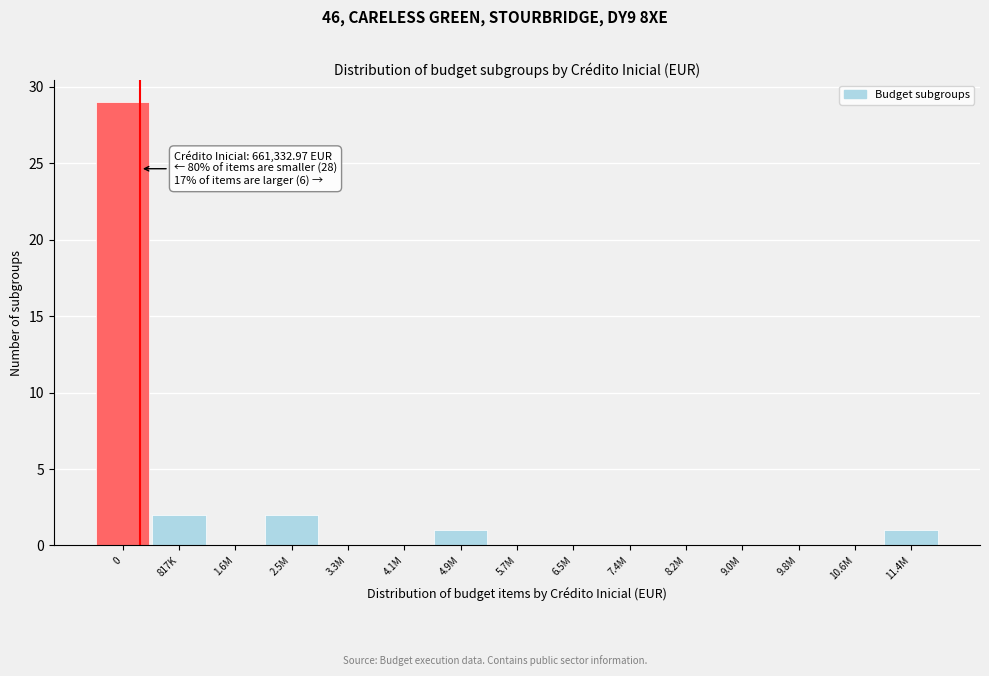

Reading right to left, what are all the values shown in this chart?

11.4M=1	10.6M=0	9.8M=0	9.0M=0	8.2M=0	7.4M=0	6.5M=0	5.7M=0	4.9M=1	4.1M=0	3.3M=0	2.5M=2	1.6M=0	817K=2	0=29